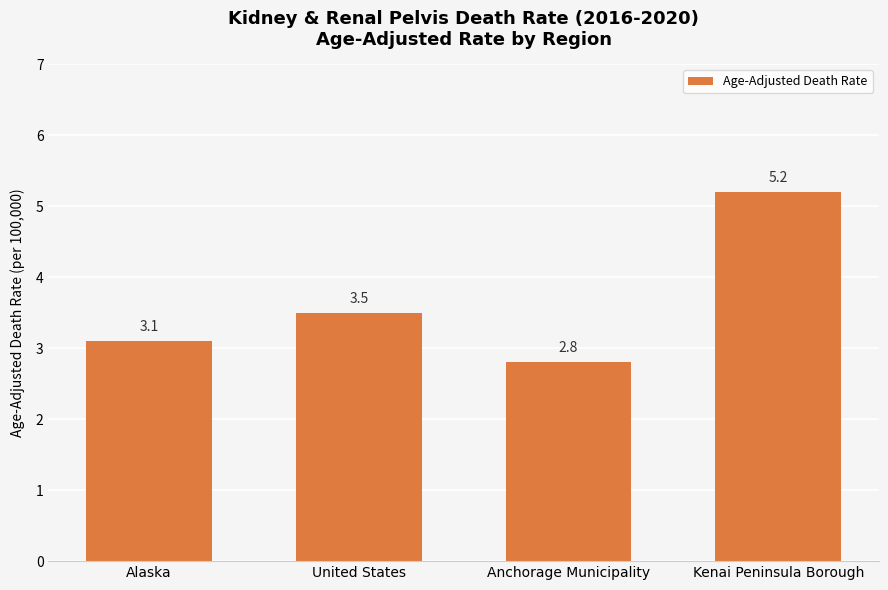

Are the bars horizontal?

No